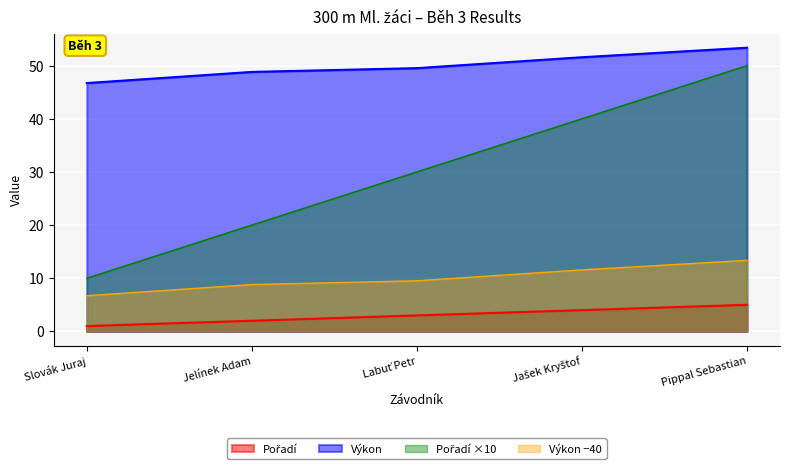

How many lines are shown in the chart?

4